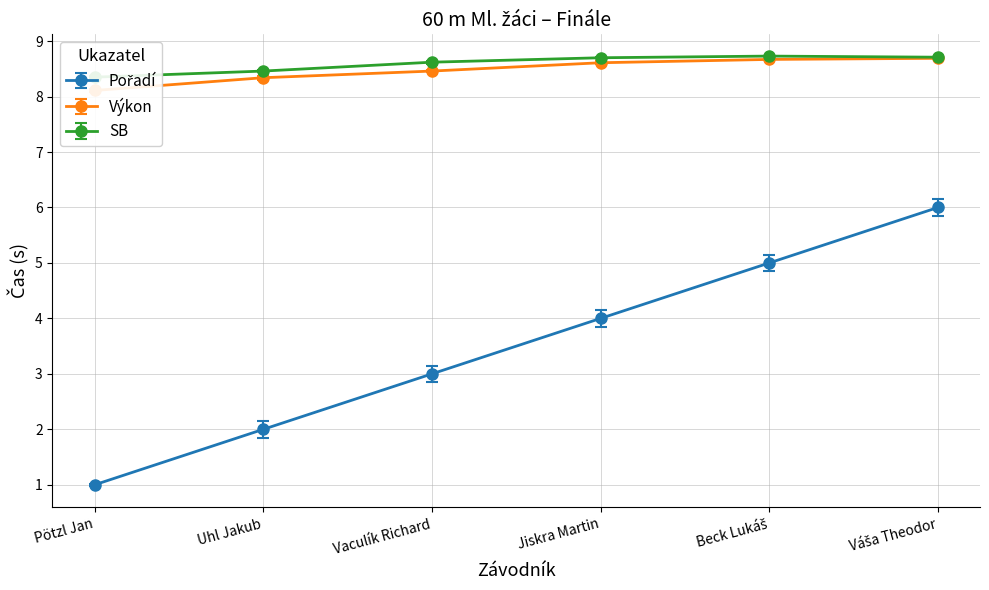

True or false: SB and Výkon intersect in this chart.

False